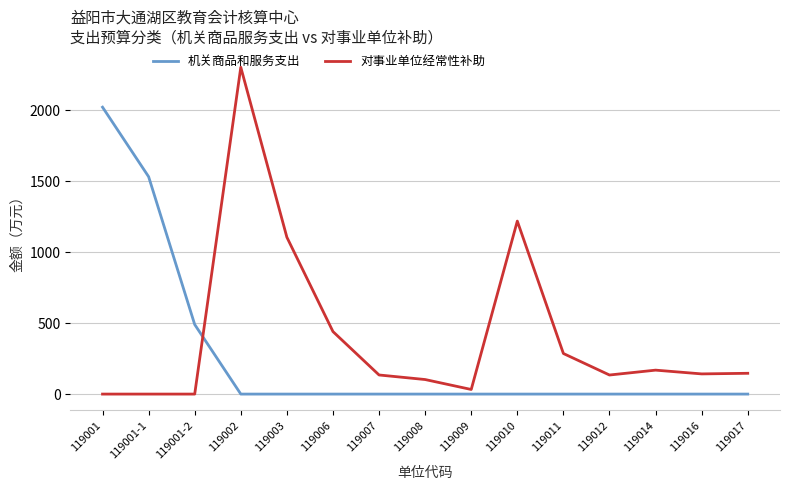

The 对事业单位经常性补助 series shows 102.5 at 119008. True or false?

True